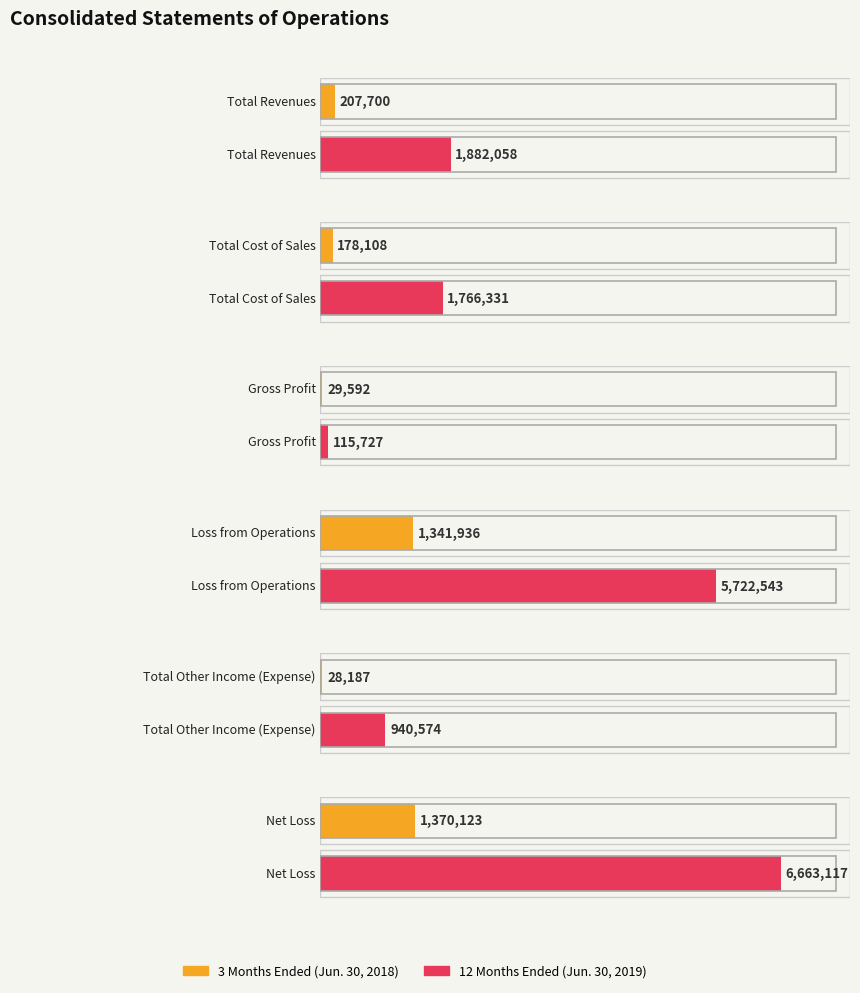

Does the chart contain any negative values?

No